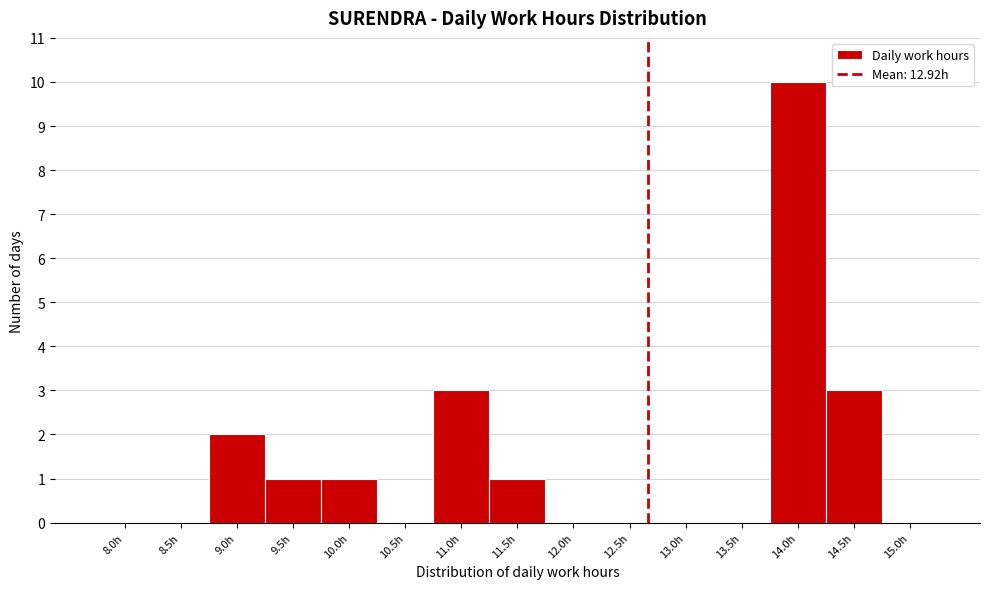

Reading left to right, list all the values displayed in this chart.

8.0h=0	8.5h=0	9.0h=2	9.5h=1	10.0h=1	10.5h=0	11.0h=3	11.5h=1	12.0h=0	12.5h=0	13.0h=0	13.5h=0	14.0h=10	14.5h=3	15.0h=0